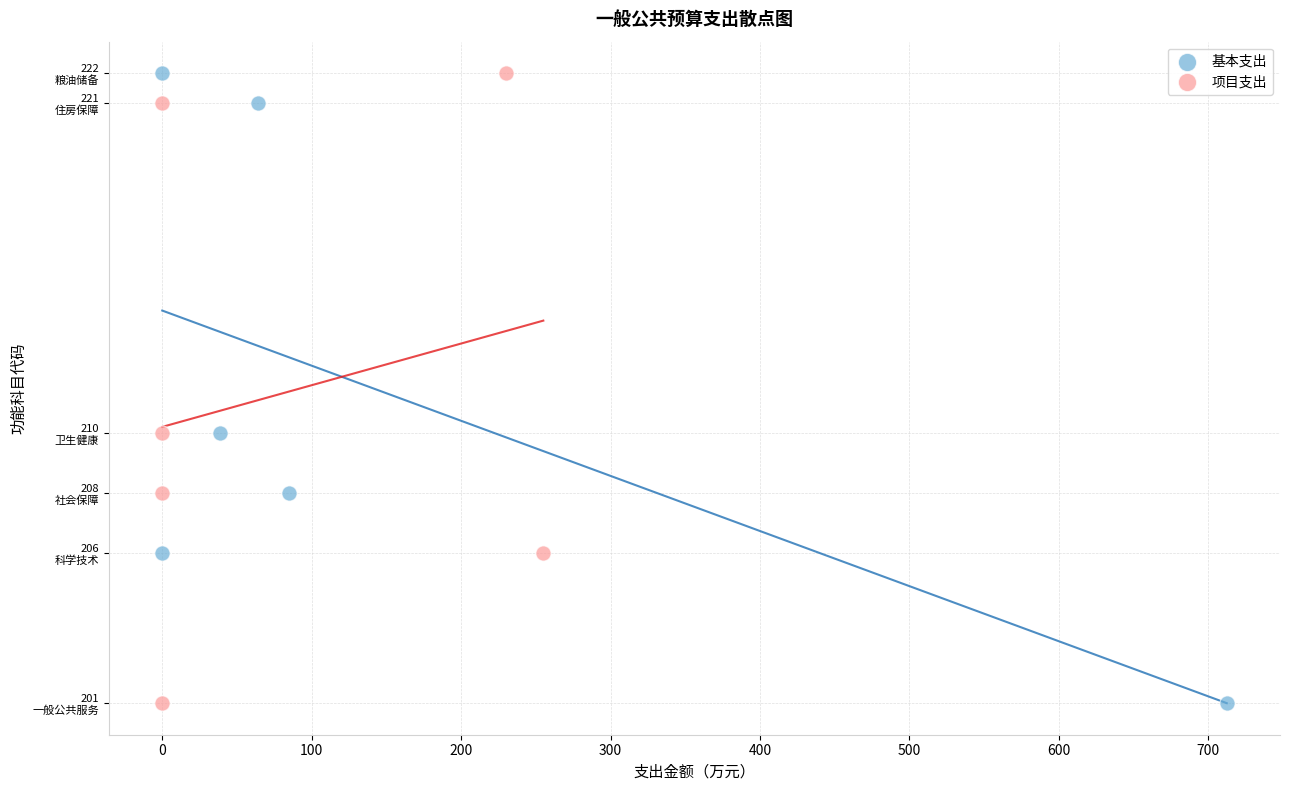

What are all the series names shown in the legend?

基本支出, 项目支出